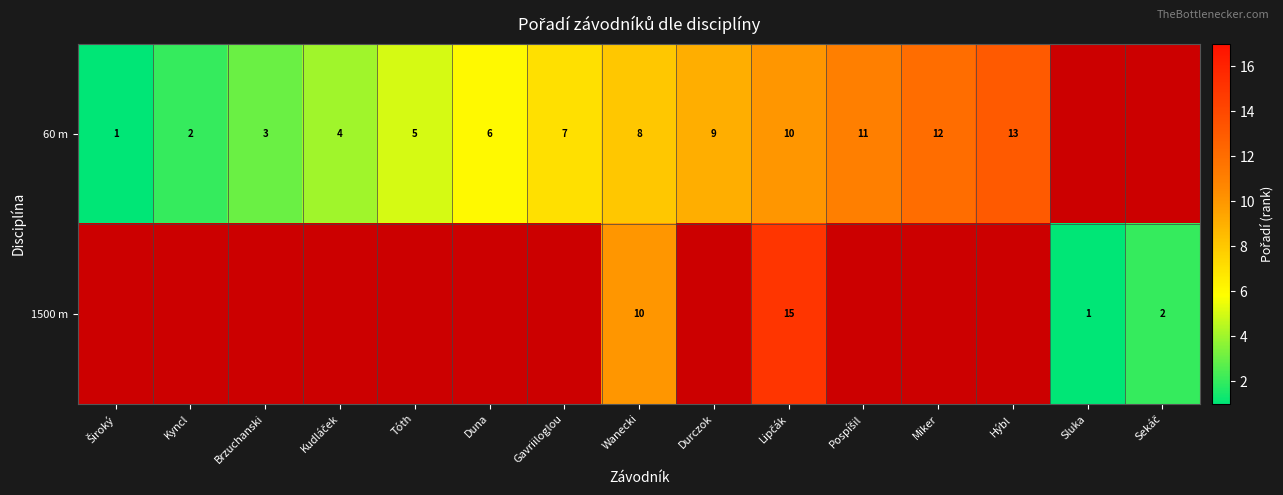

True or false: 60 m has a value of 8 at Wanecki.

True